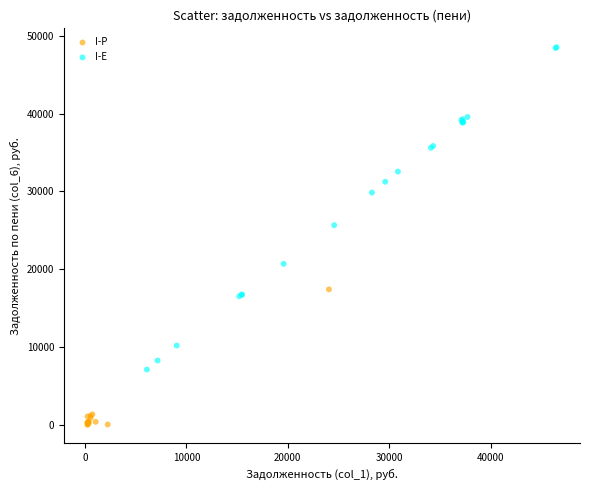

Which series contains the lowest Y value?

I-P